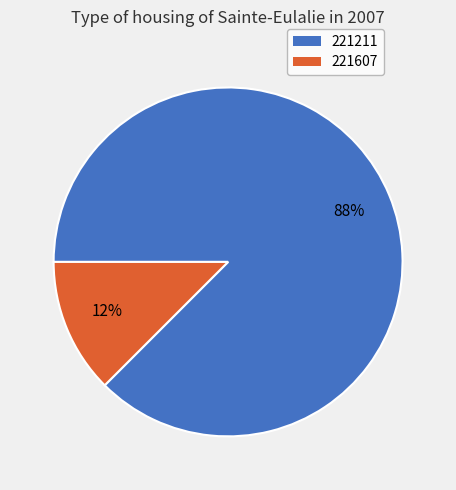

Which slice is the smallest?

221607